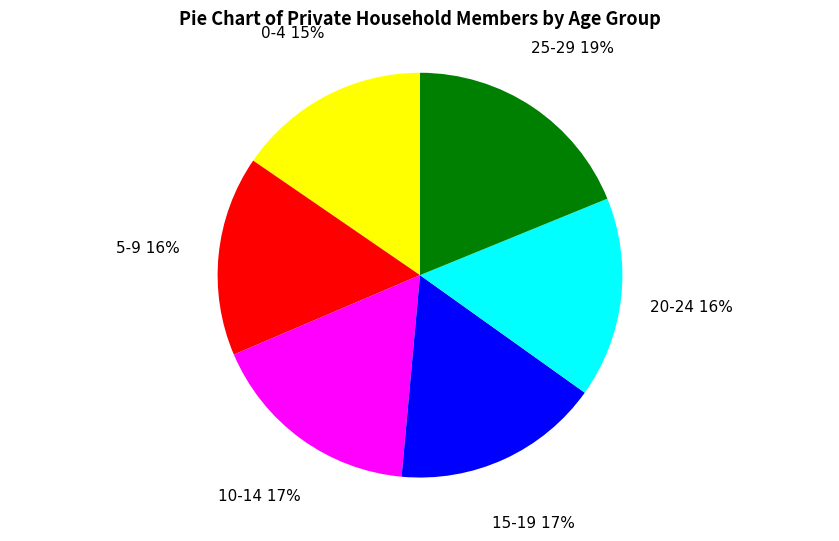

Does any single category account for the majority?

No